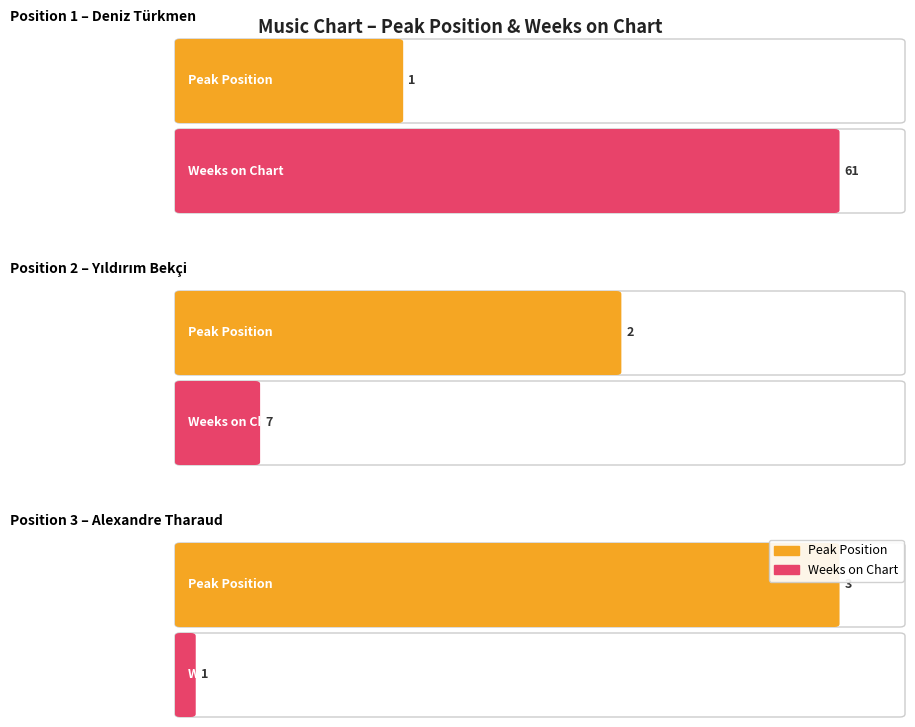

Between 2 and 3, which series saw the biggest shift?

Weeks on Chart